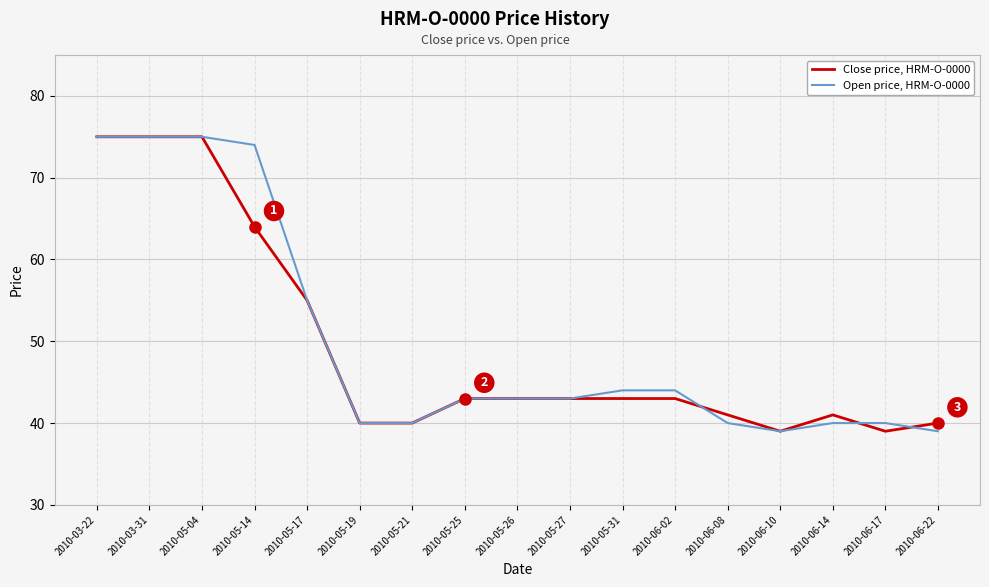

What is the sum of all Open price, HRM-O-0000 values?

849